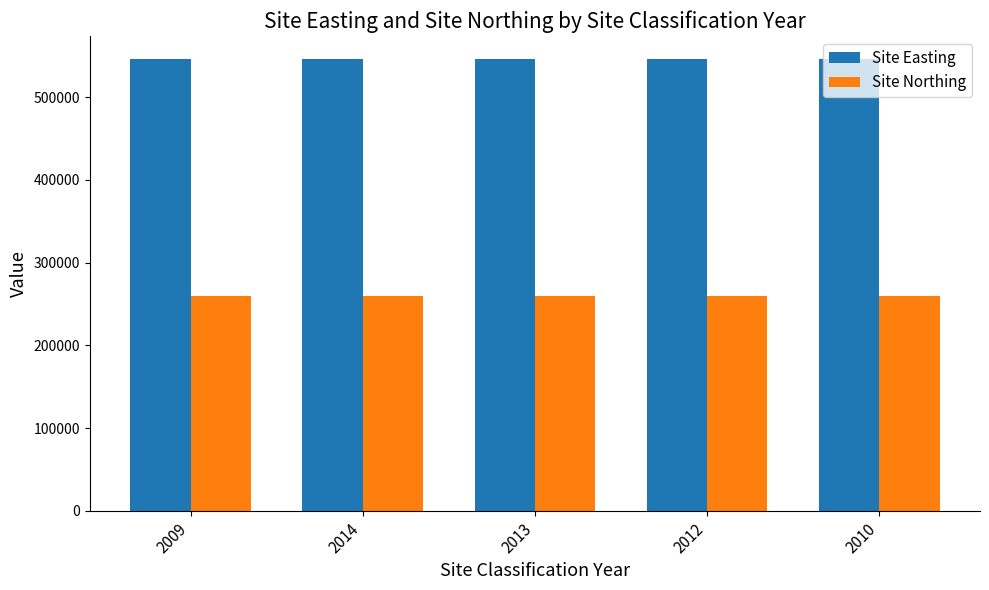

Read the Site Easting value at 2009.

546800